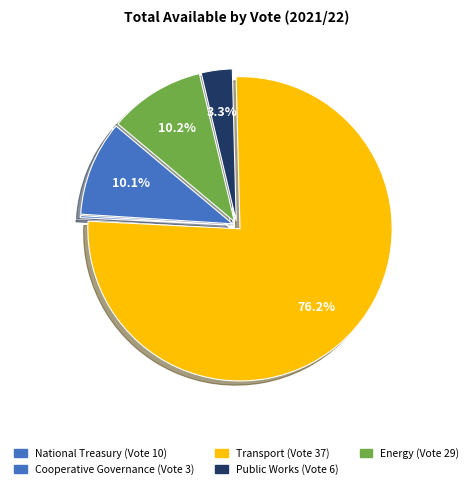

Is there a majority slice in this chart?

Yes